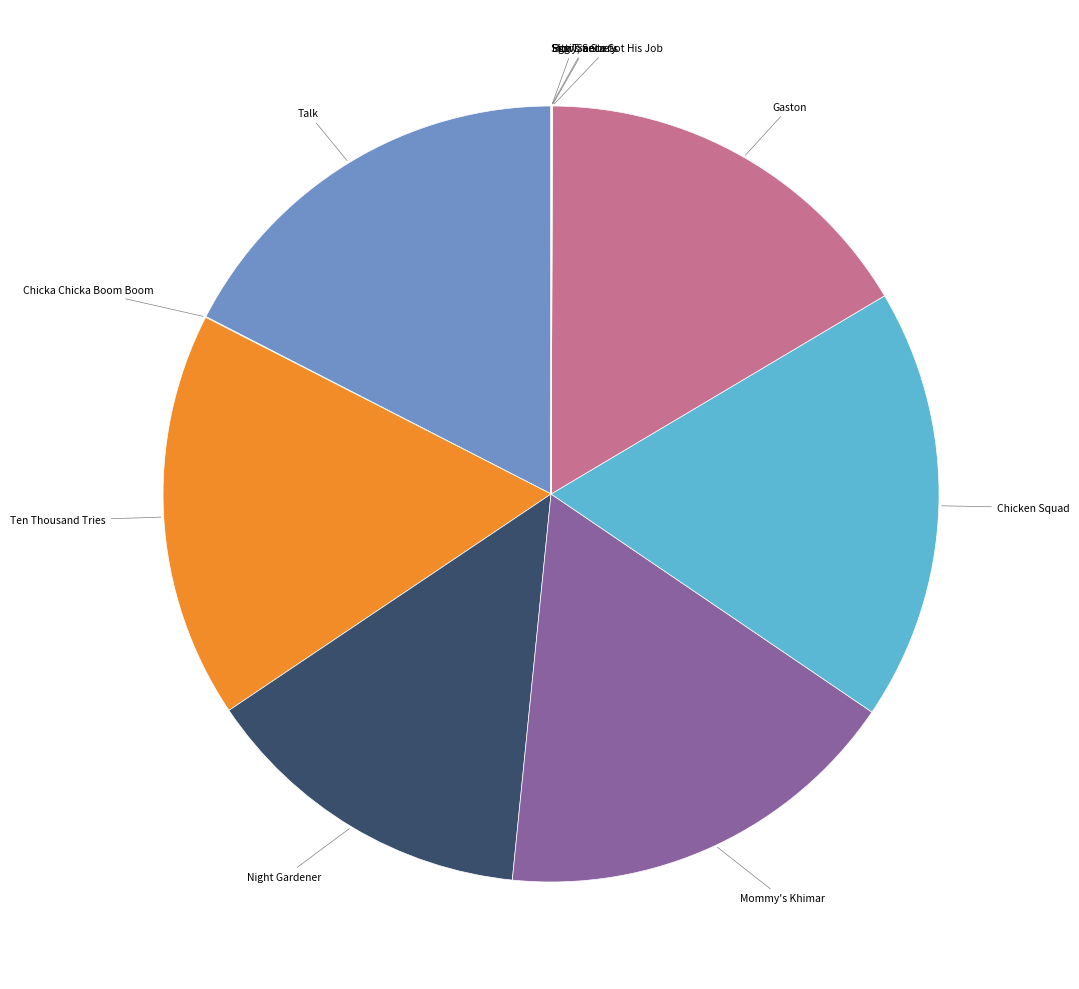

To the nearest percent, what is the difference between the largest and smallest slice percentages?

18%